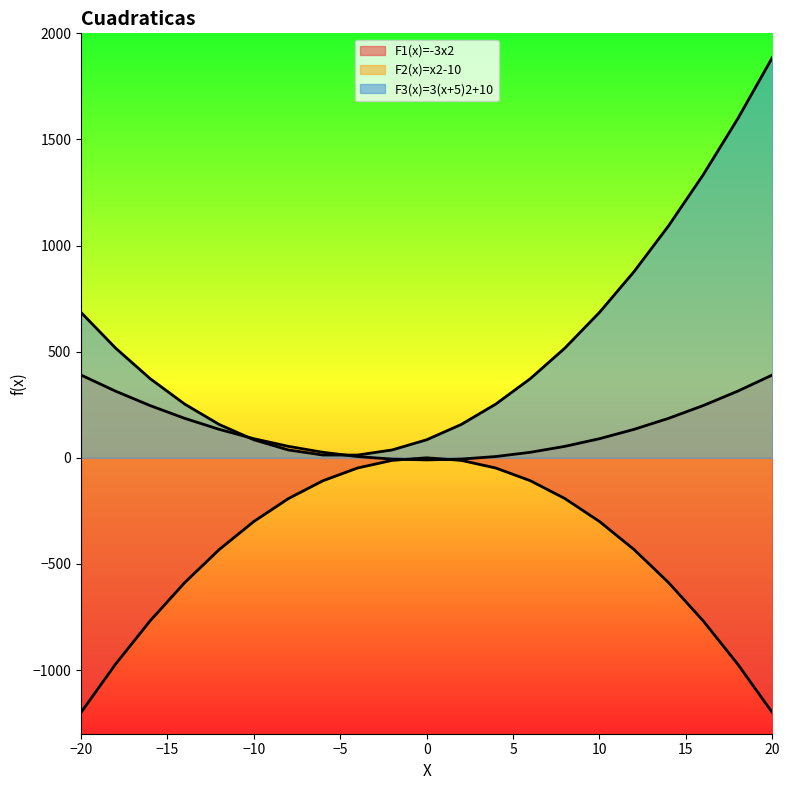

Does the chart display data point markers on the line(s)?

No